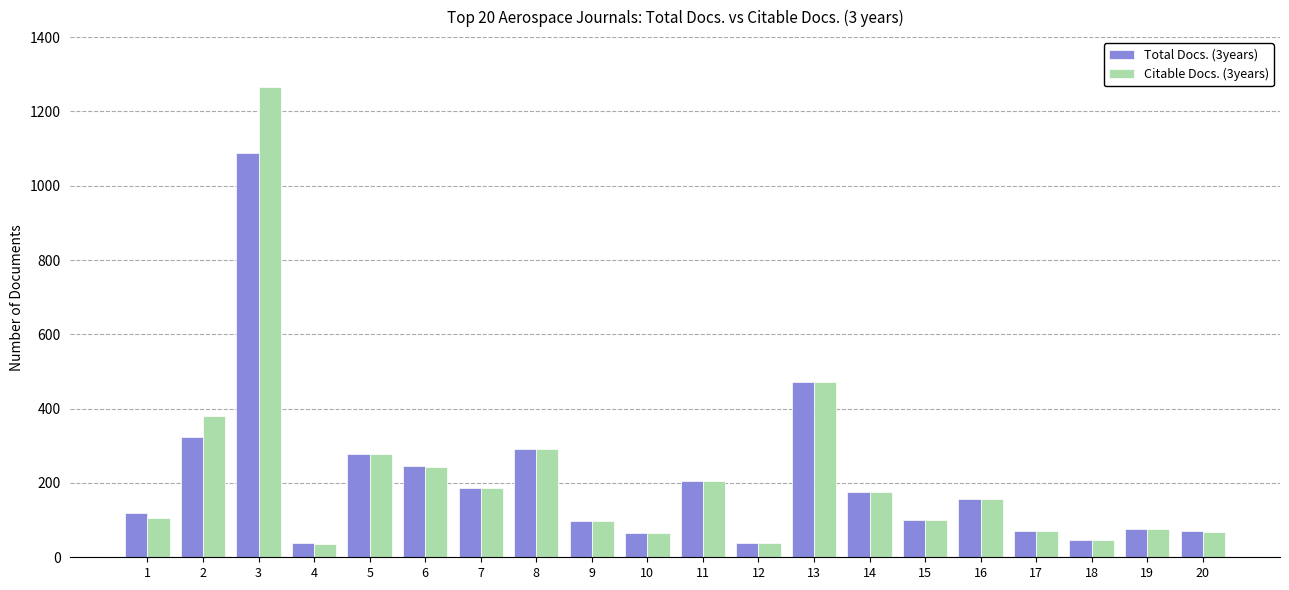

What is the total value across all series at 20?

139